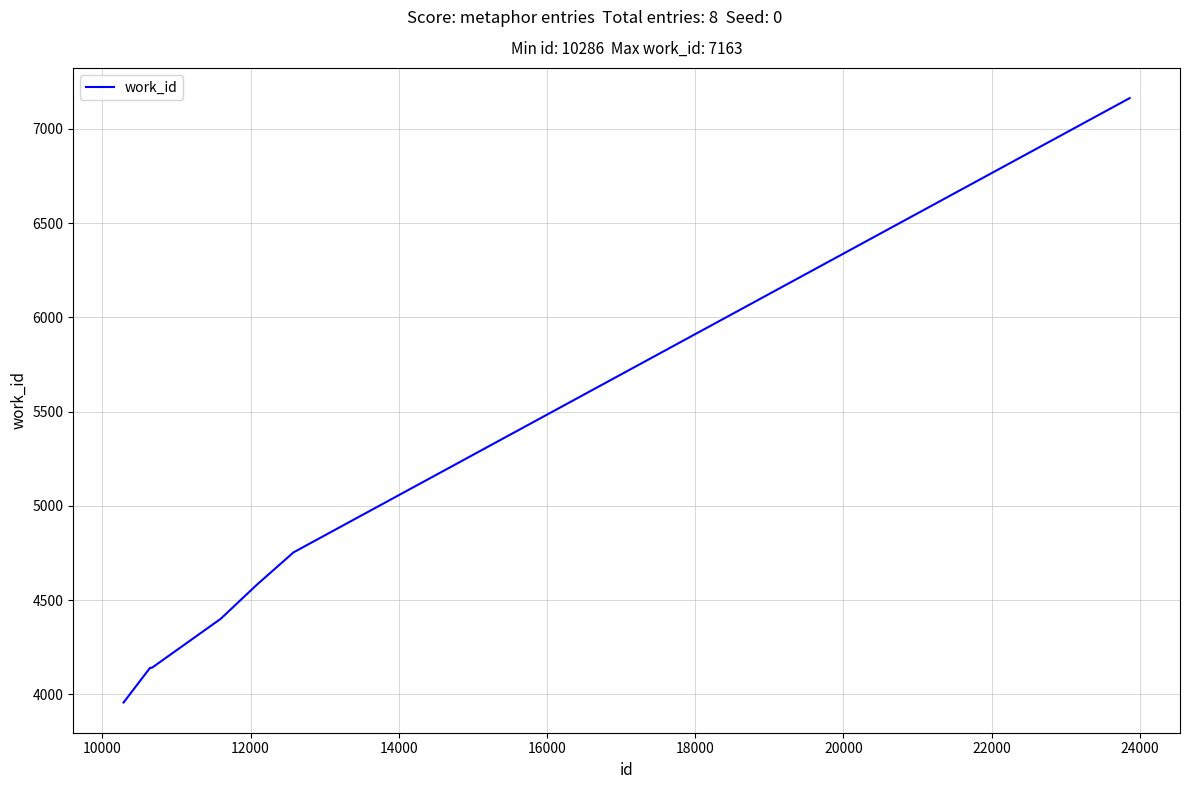

What is the difference between the second highest and minimum values?

797